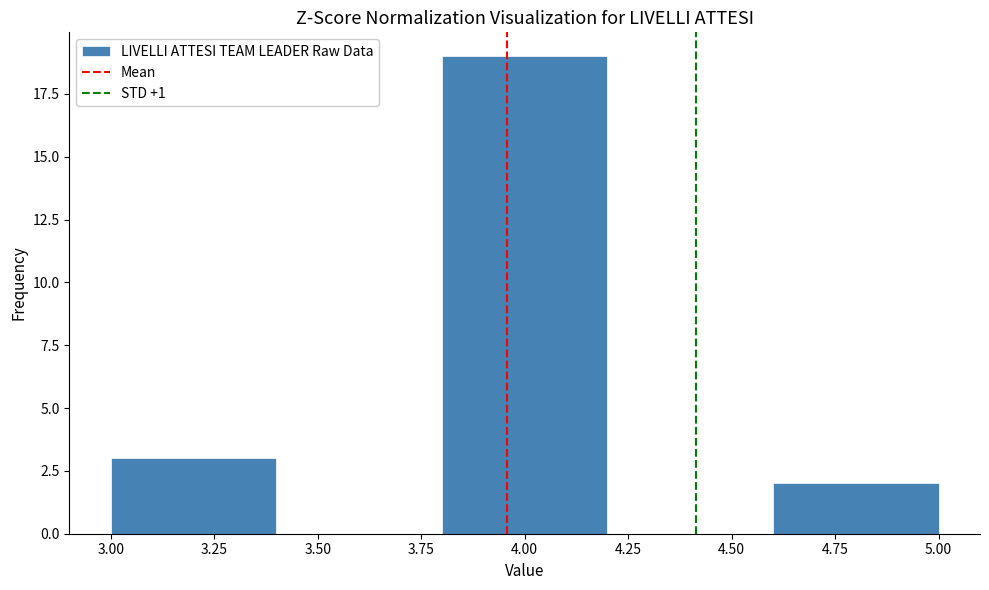

What is the height of the bar covering 3.8 to 4.2 on the x-axis? The values are not printed on the chart, so give them approximately, as read against the axis.

19